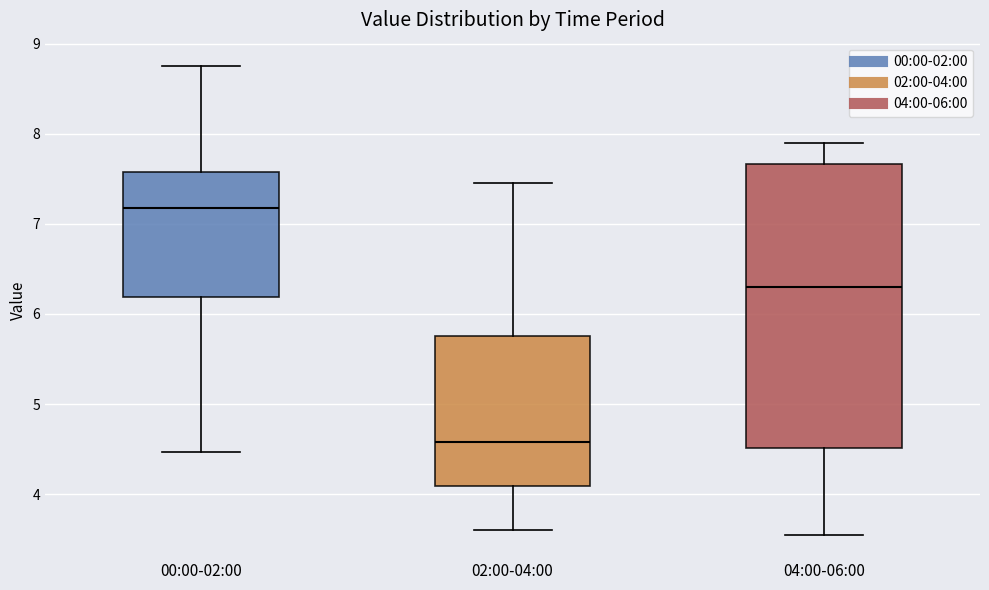

Comparing the boxes themselves (not the whiskers), which one is the tallest?

04:00-06:00